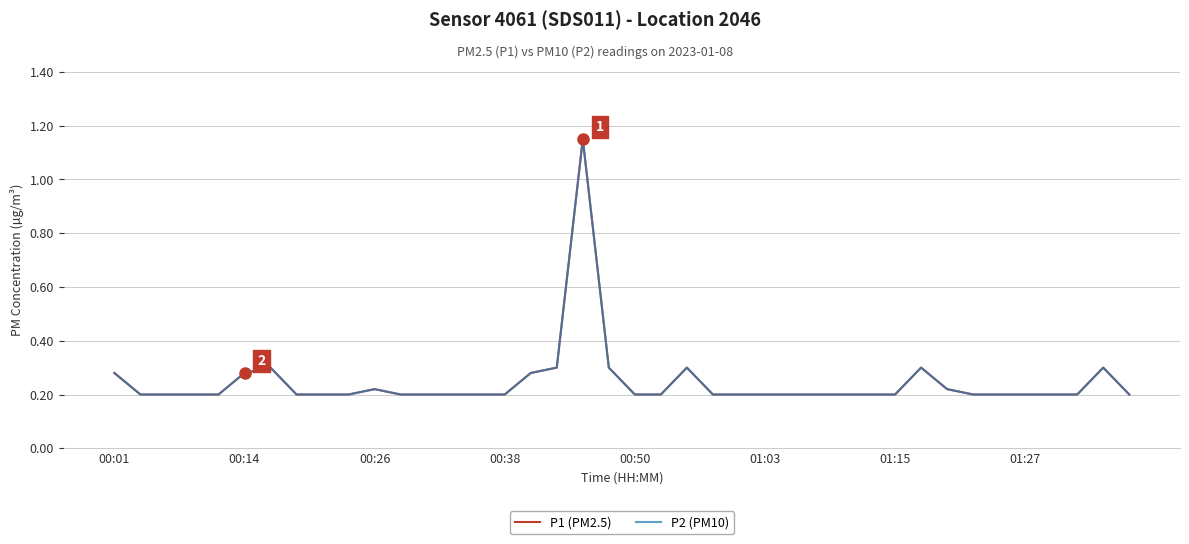

How many lines are shown in the chart?

2